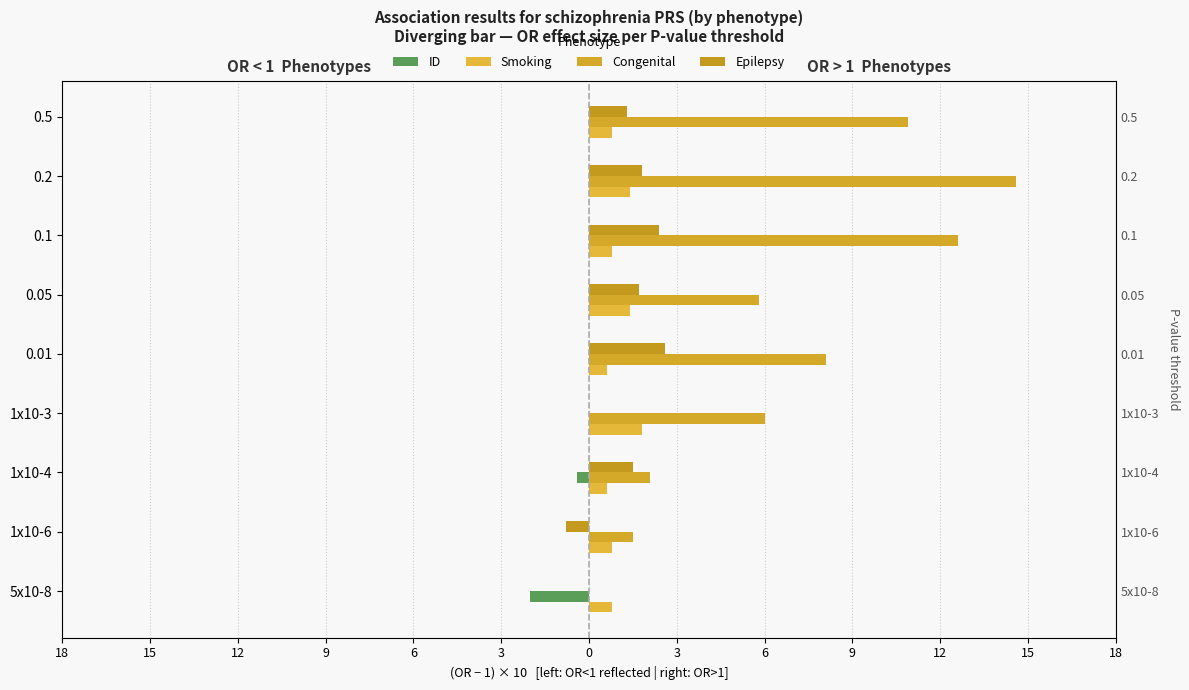

Which series has the largest total across all categories?

Congenital